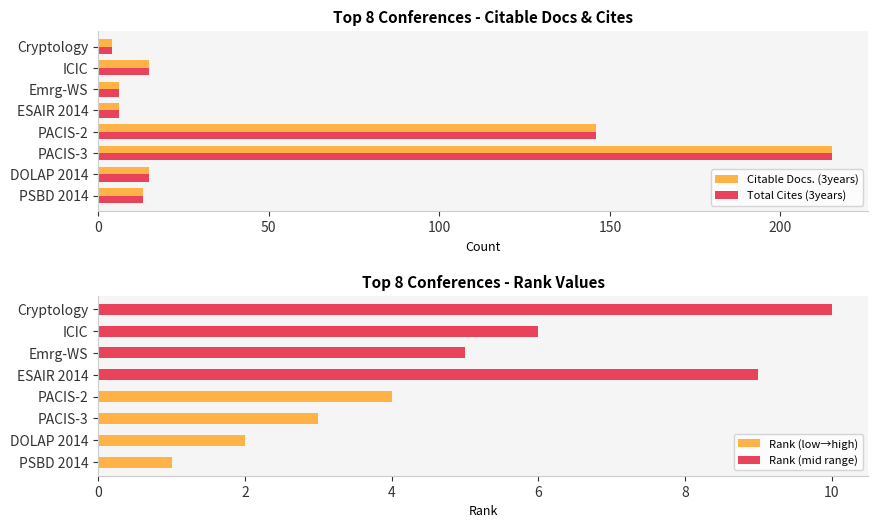

At which label does Citable Docs. (3years) reach its peak?

PACIS-3